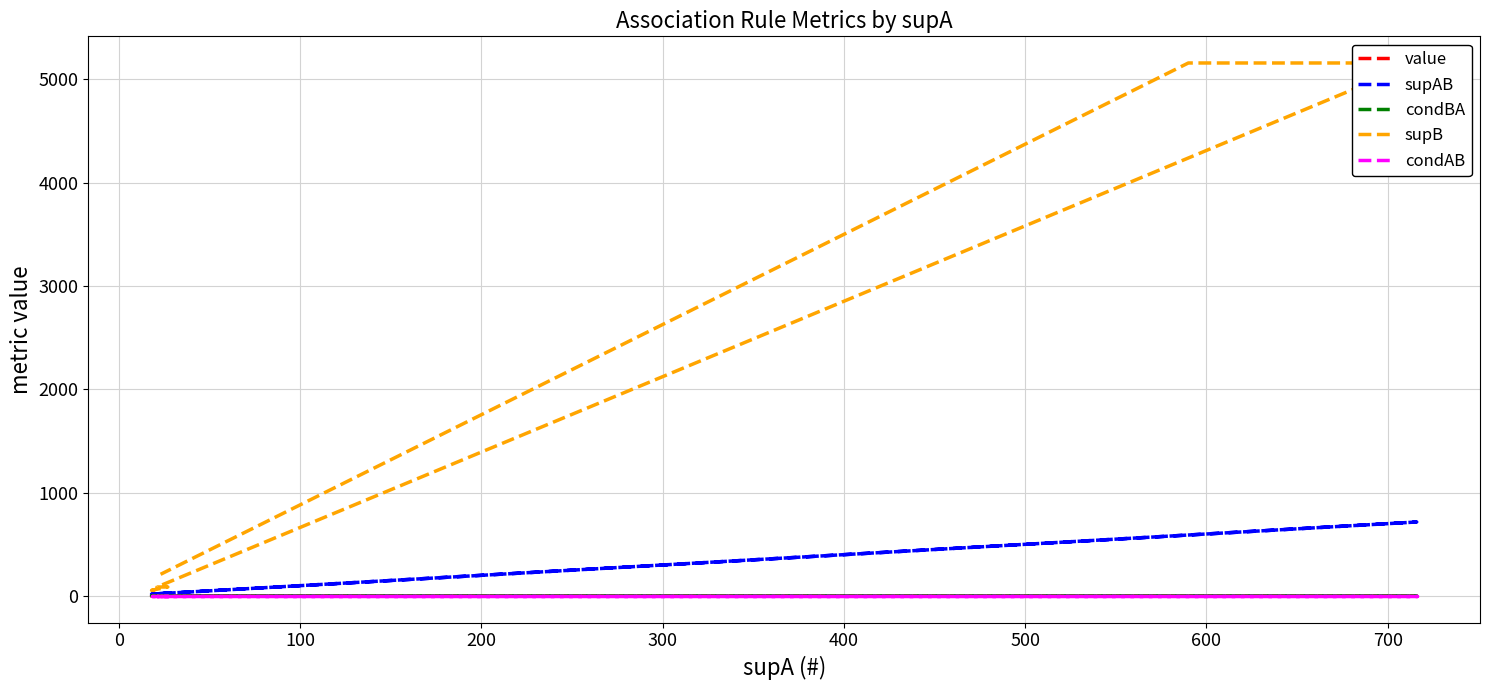

The value series shows 0.6 at 300. True or false?

True